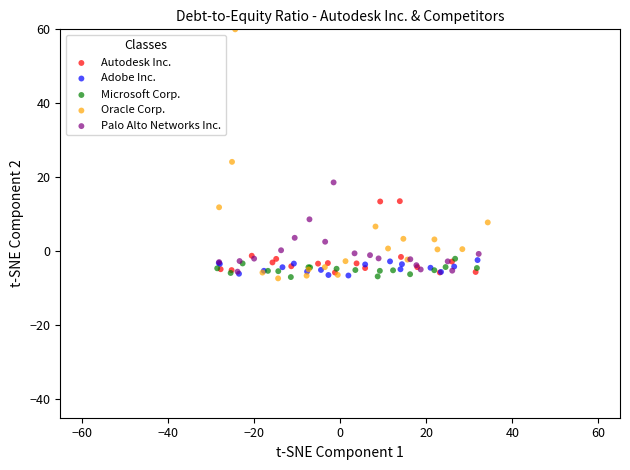

Which series has the largest Y range (max minus min)?

Oracle Corp.